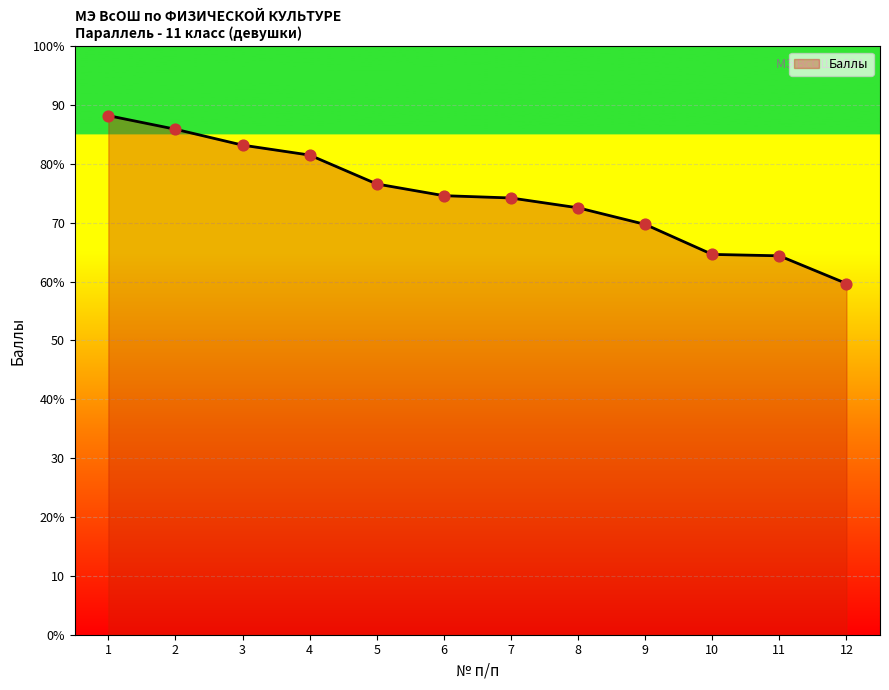

What is the ratio of the value at 10 to the value at 7?

0.9